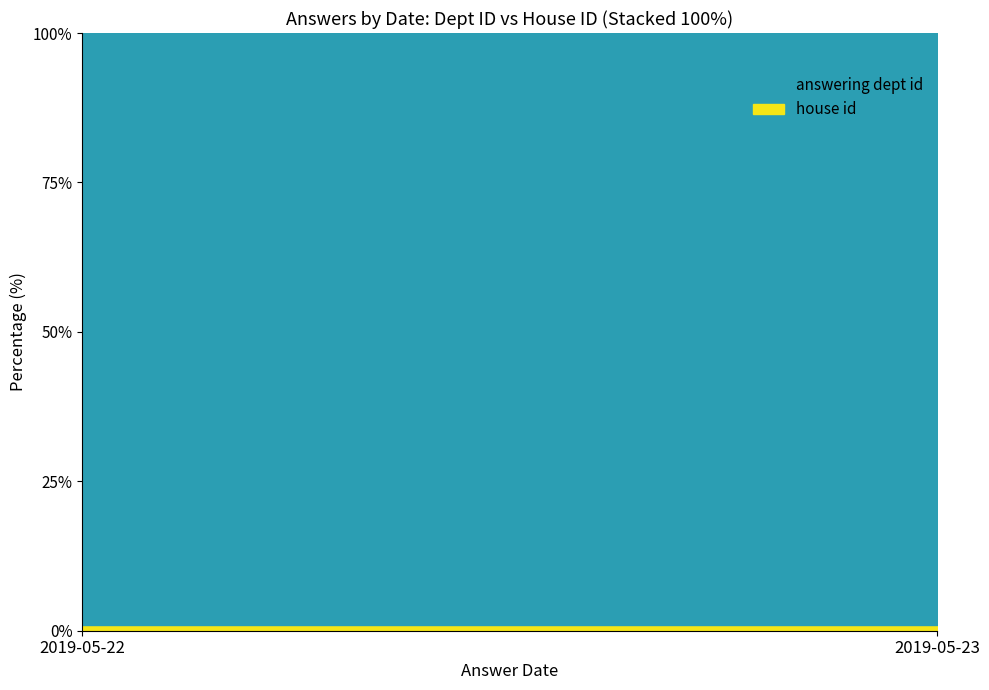

Which category has the highest value in the answering dept id series?

2019-05-22